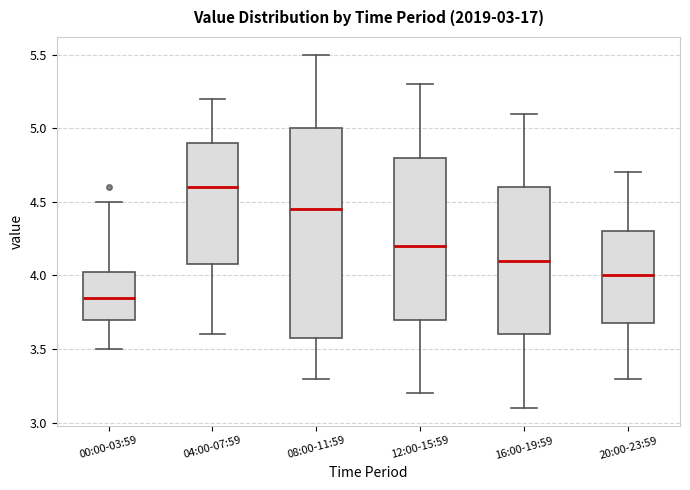

Reading left to right, read every box against the y-axis: the position of its median line, the range the box covers, and the ends of its whiskers. The values are not printed on the chart, so give them approximately, as read against the axis.

00:00-03:59: median 3.85, box 3.70 to 4.05, whiskers 3.50 to 4.50
04:00-07:59: median 4.60, box 4.10 to 4.90, whiskers 3.60 to 5.20
08:00-11:59: median 4.45, box 3.60 to 5.00, whiskers 3.30 to 5.50
12:00-15:59: median 4.20, box 3.70 to 4.80, whiskers 3.20 to 5.30
16:00-19:59: median 4.10, box 3.60 to 4.60, whiskers 3.10 to 5.10
20:00-23:59: median 4.00, box 3.70 to 4.30, whiskers 3.30 to 4.70